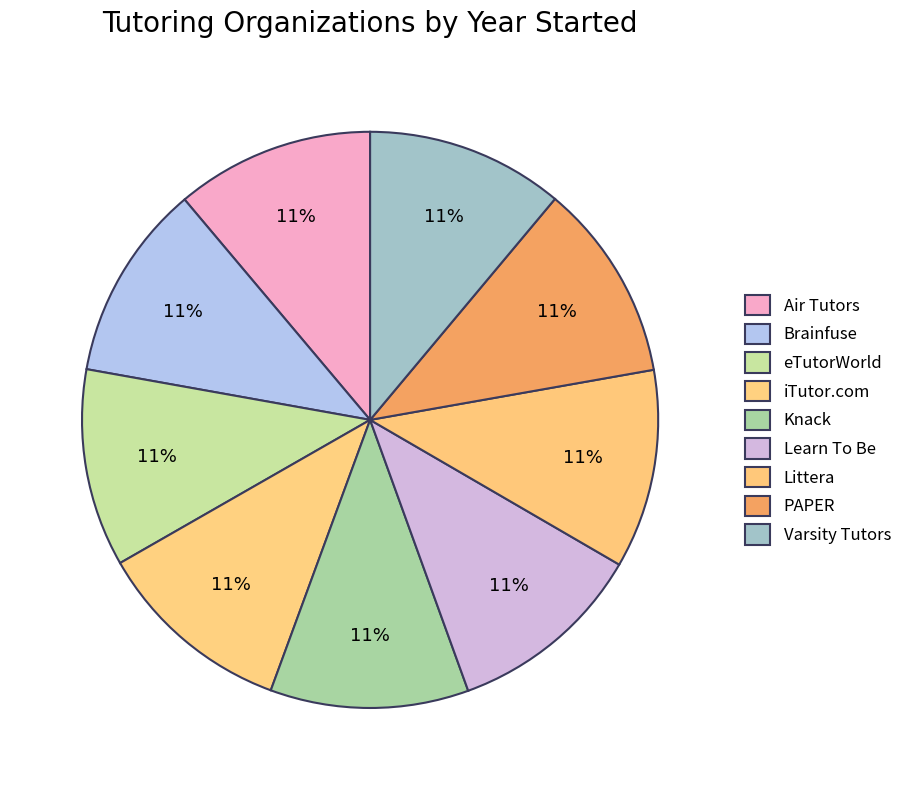

Is there any slice that represents more than half of the pie?

No